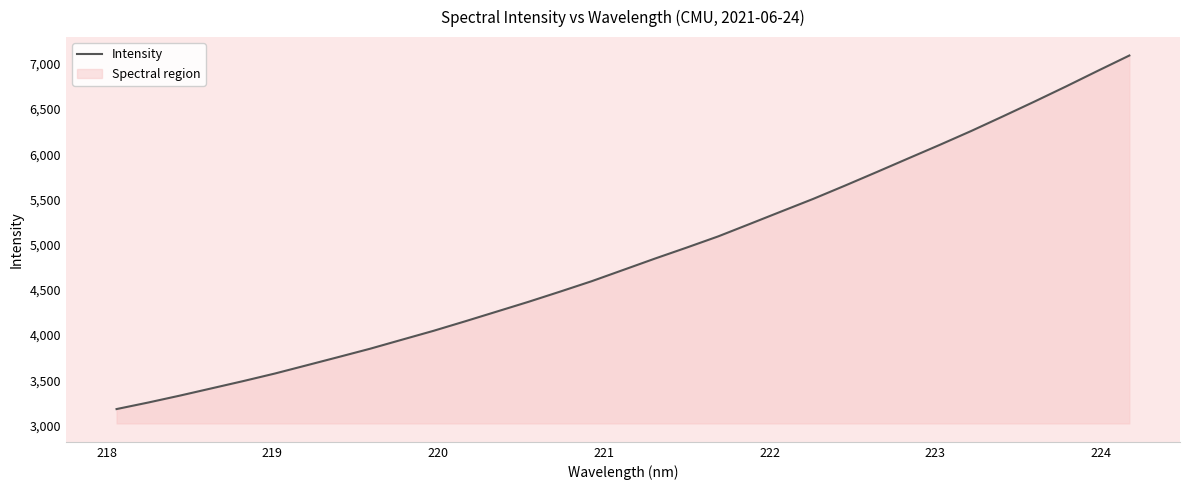

What is the maximum value shown in the chart?

7093.0